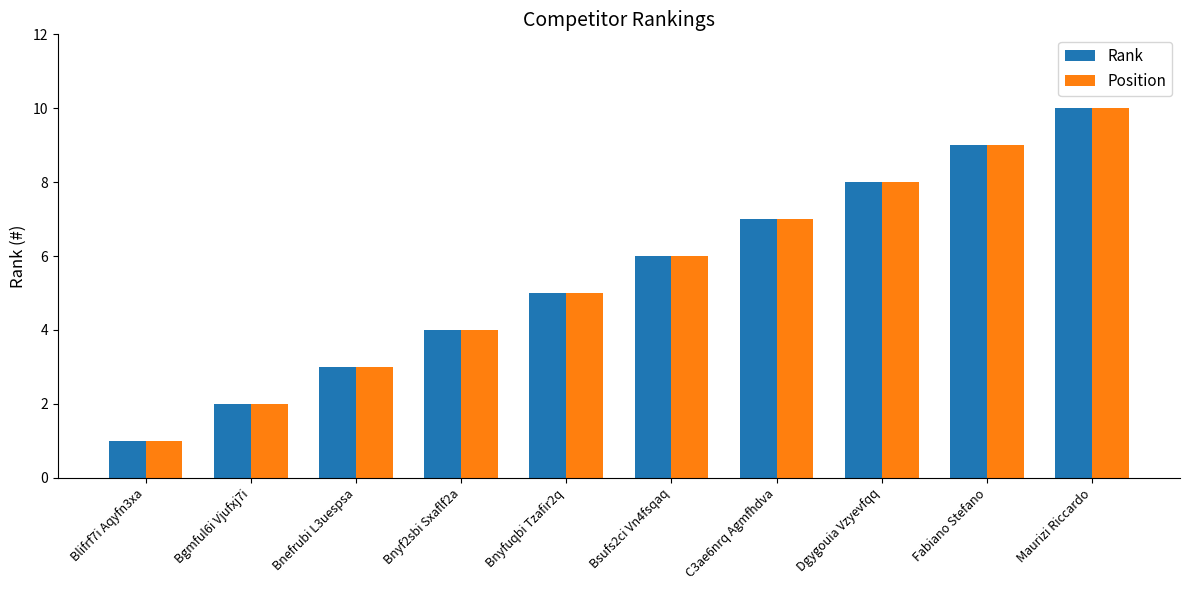

Rank the categories by Rank value from lowest to highest.

Blifrf7i Aqyfn3xa, Bgmful6i Vjufxj7i, Bnefrubi L3uespsa, Bnyf2sbi Sxaflf2a, Bnyfuqbi Tzafir2q, Bsufs2ci Vn4fsqaq, C3ae6nrq Agmfhdva, Dgygouia Vzyevfqq, Fabiano Stefano, Maurizi Riccardo